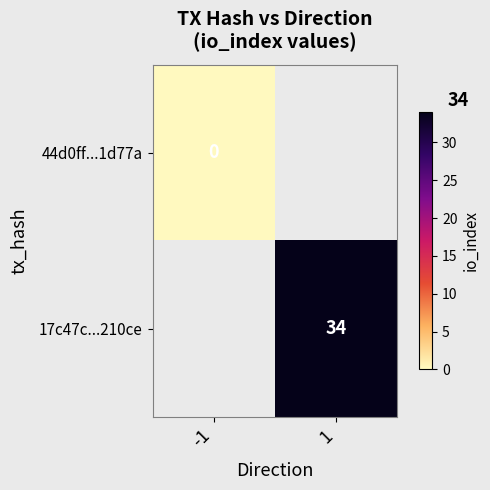

True or false: 17c47c...210ce has a value of 34 at 1.

True